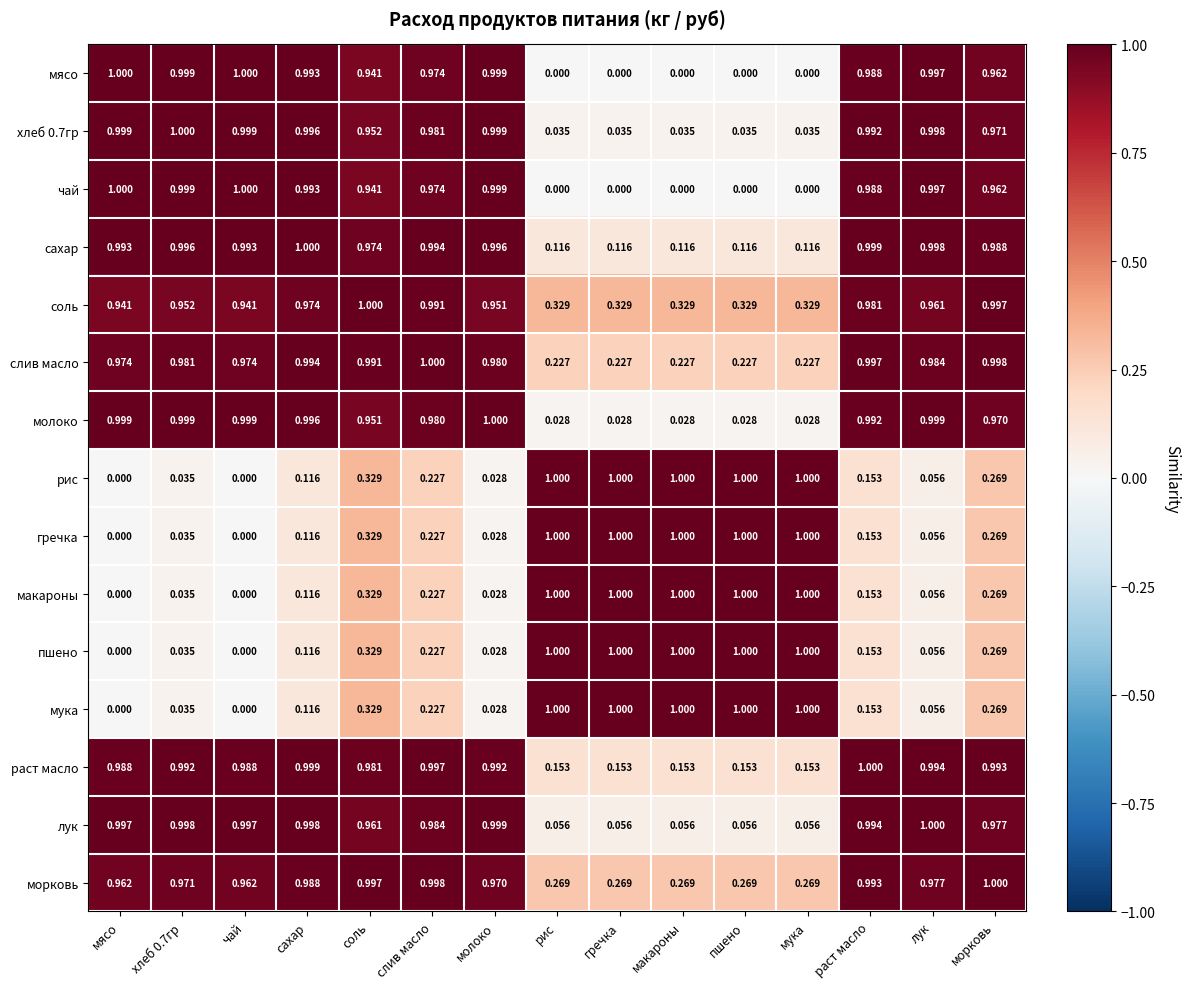

Which series has the largest total across all categories?

соль